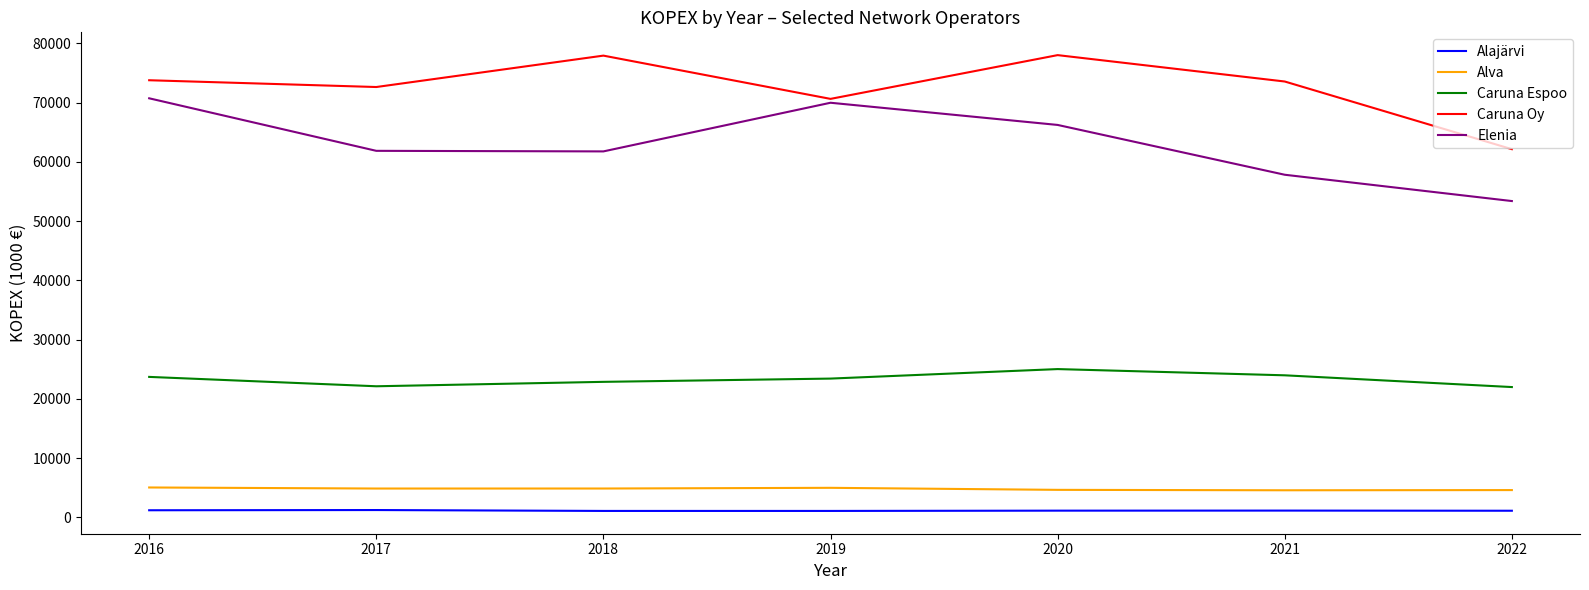

True or false: Alva and Caruna Oy intersect in this chart.

False